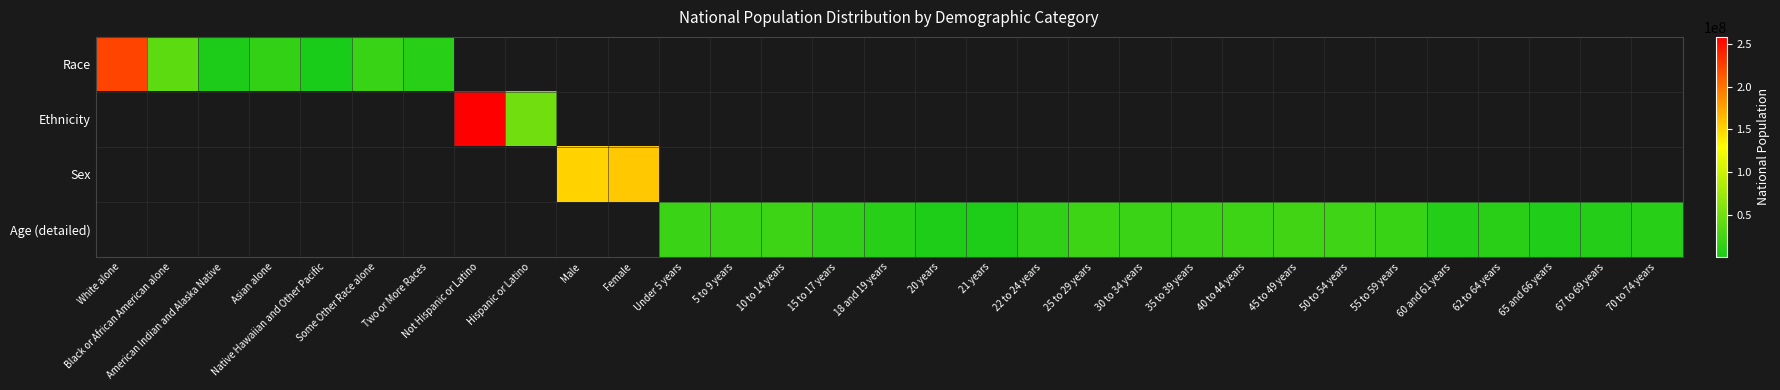

How many categories are shown in the chart?

31